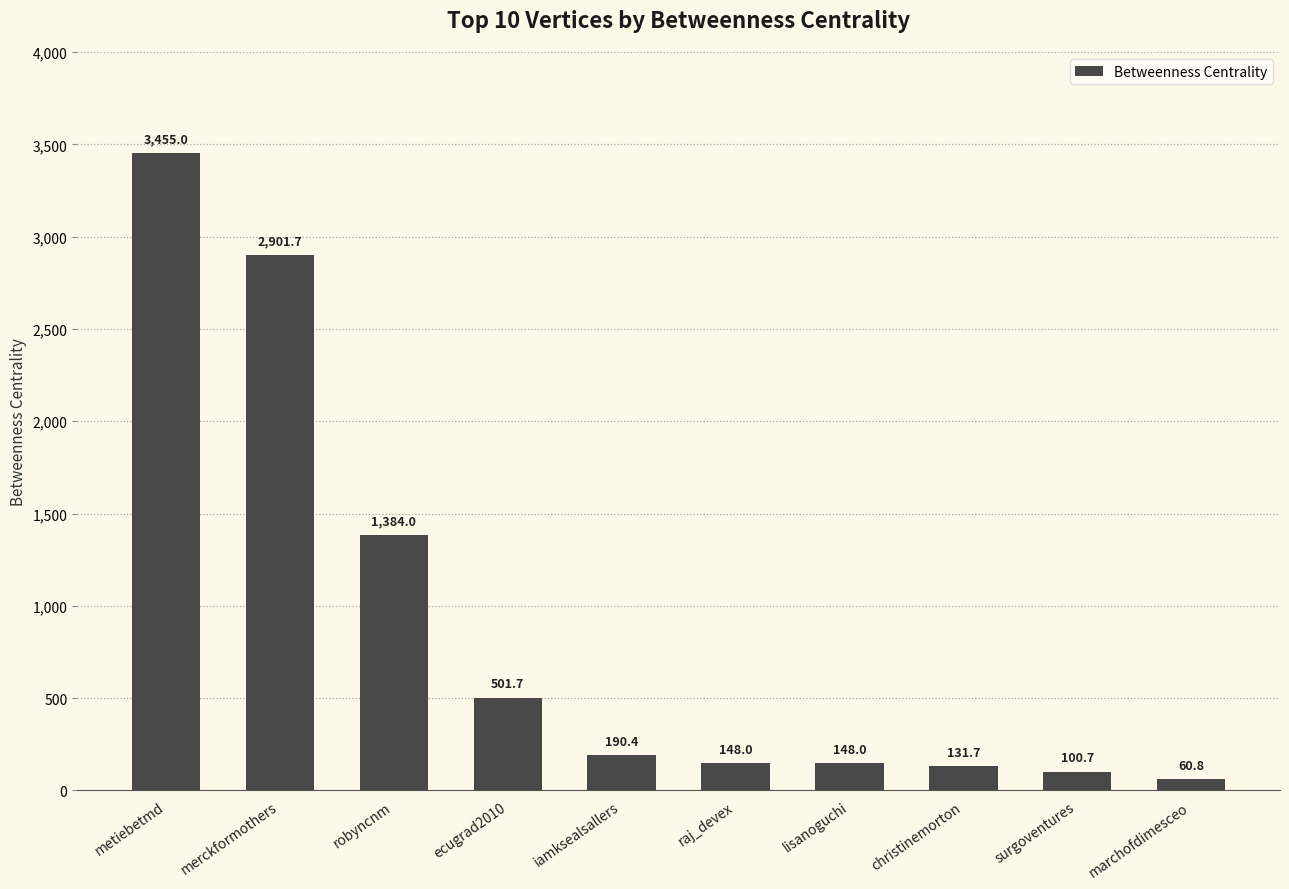

Between robyncnm and marchofdimesceo, which is larger?

robyncnm